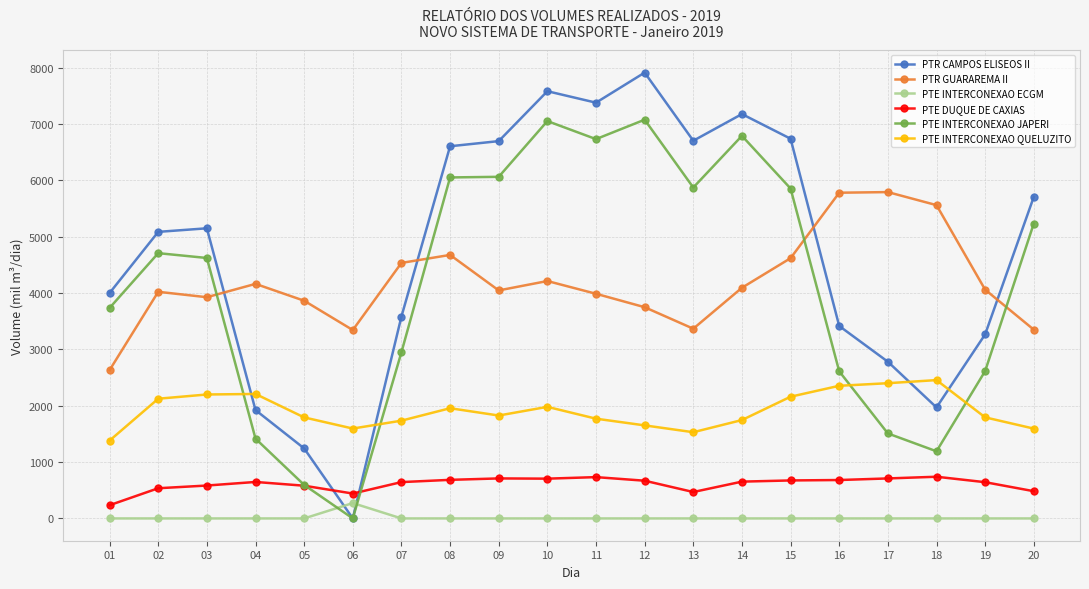

True or false: PTE INTERCONEXAO QUELUZITO and PTE DUQUE DE CAXIAS intersect in this chart.

False